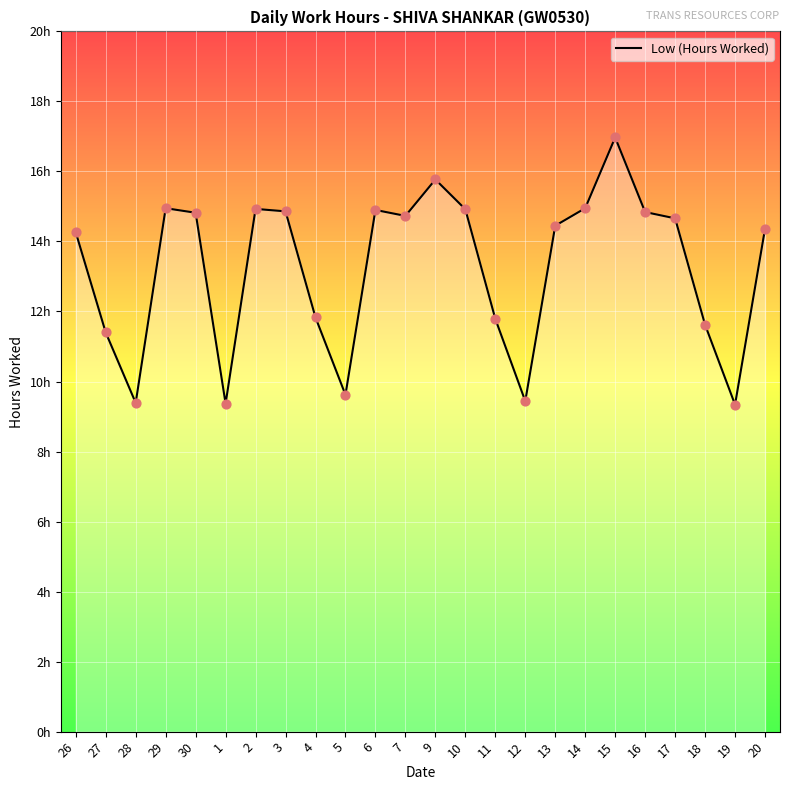

Between 6 and 4, which is larger?

6